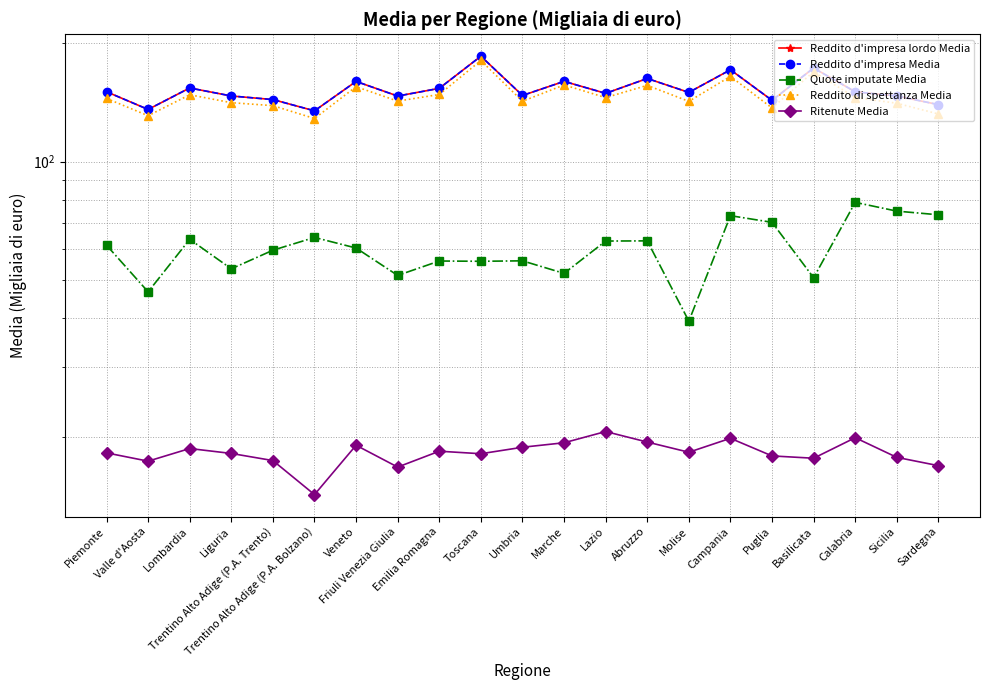

What are all the series names shown in the legend?

Reddito d'impresa lordo Media, Reddito d'impresa Media, Quote imputate Media, Reddito di spettanza Media, Ritenute Media